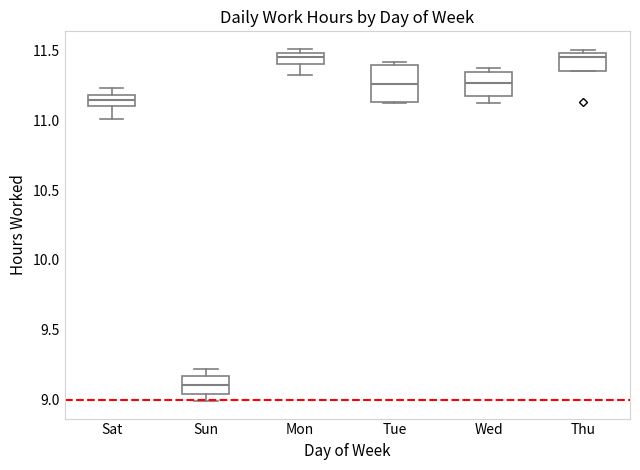

Which box's median line is the lowest?

Sun